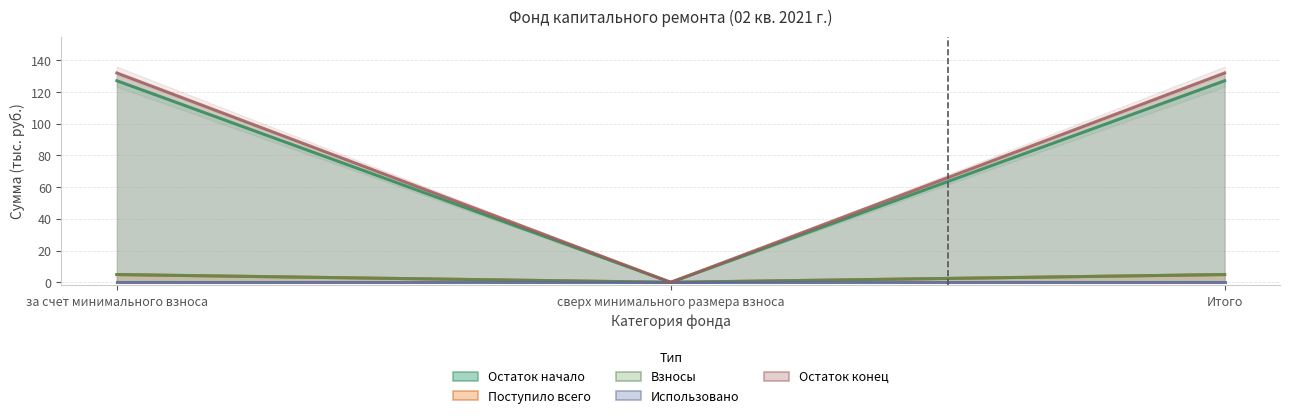

What is the difference between the maximum and minimum values in the Остаток конец series?

4.9